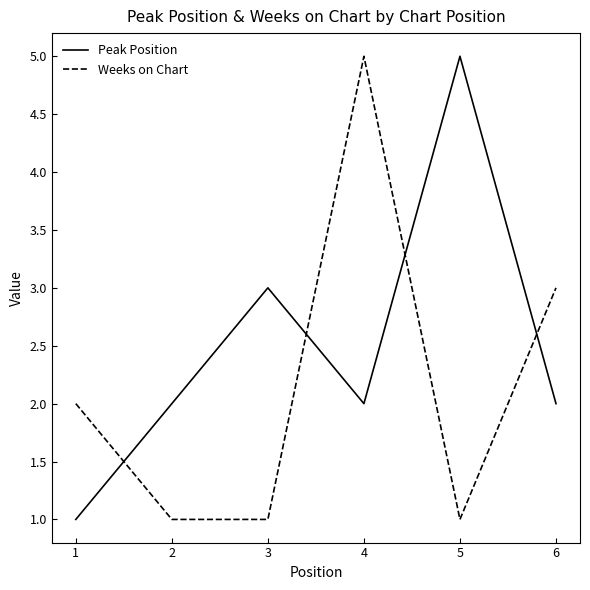

The value of Peak Position at 2 is 1. True or false?

False